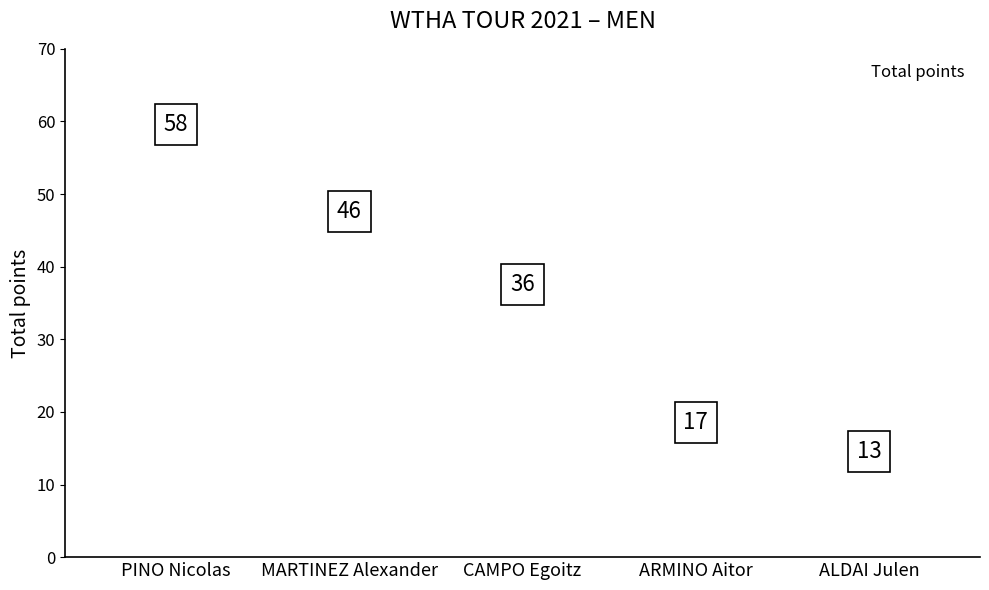

The value at ALDAI Julen is 13. True or false?

True